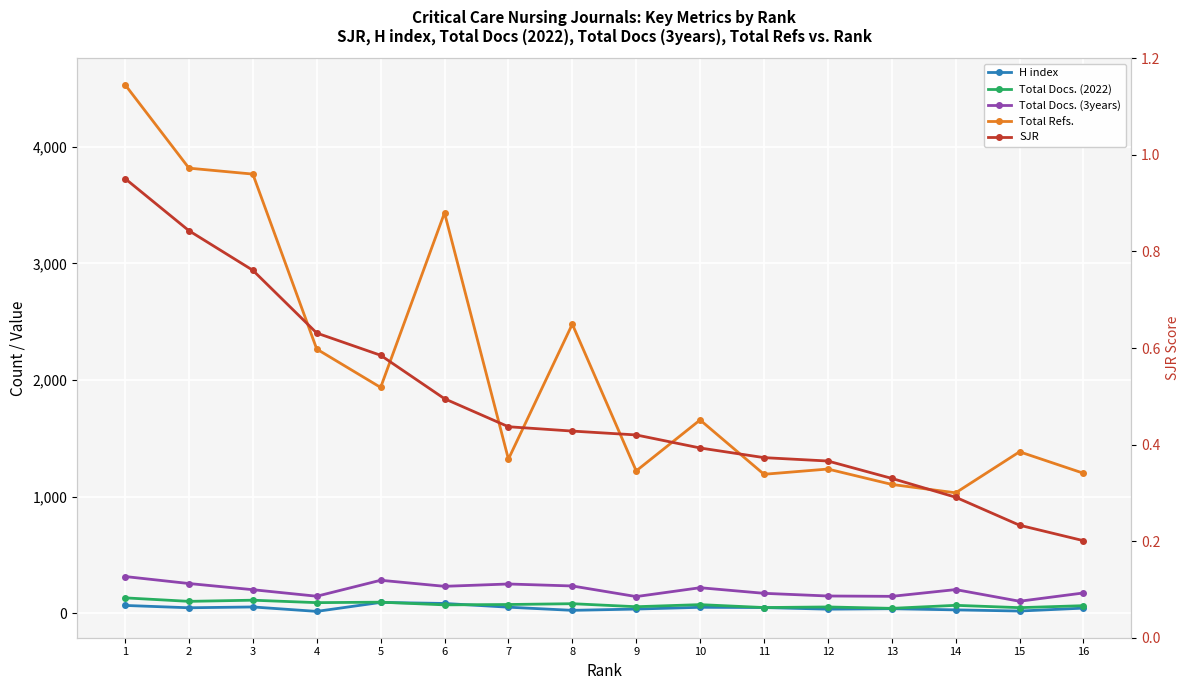

What is the sum of the Total Docs. (3years) values at 3 and 16?

374.0